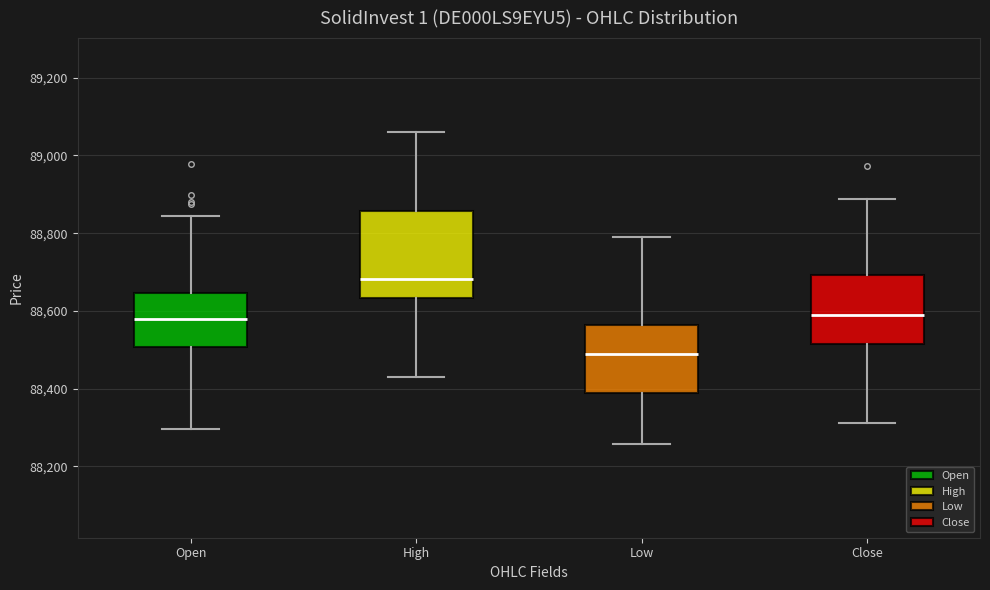

Reading left to right, read every box against the y-axis: the position of its median line, the range the box covers, and the ends of its whiskers. The values are not printed on the chart, so give them approximately, as read against the axis.

Open: median 88580, box 88500 to 88640, whiskers 88300 to 88840
High: median 88680, box 88640 to 88860, whiskers 88440 to 89060
Low: median 88500, box 88380 to 88560, whiskers 88260 to 88800
Close: median 88580, box 88520 to 88700, whiskers 88320 to 88880